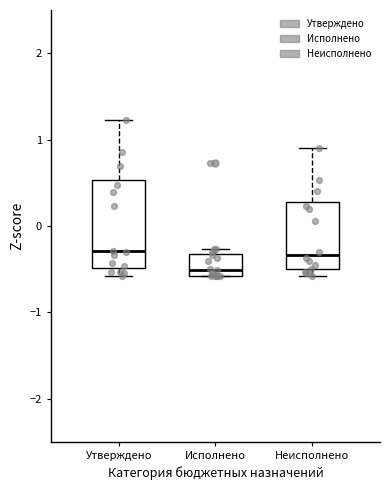

Which box's median line is the lowest?

Исполнено